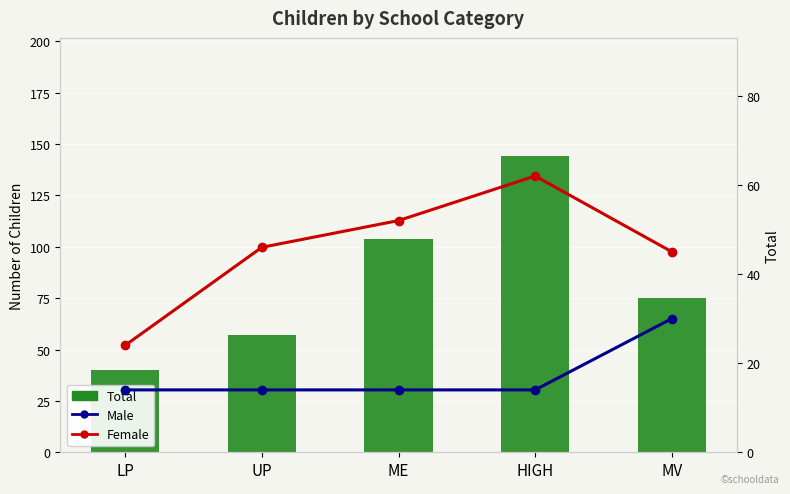

What is the maximum value shown in the chart?

144